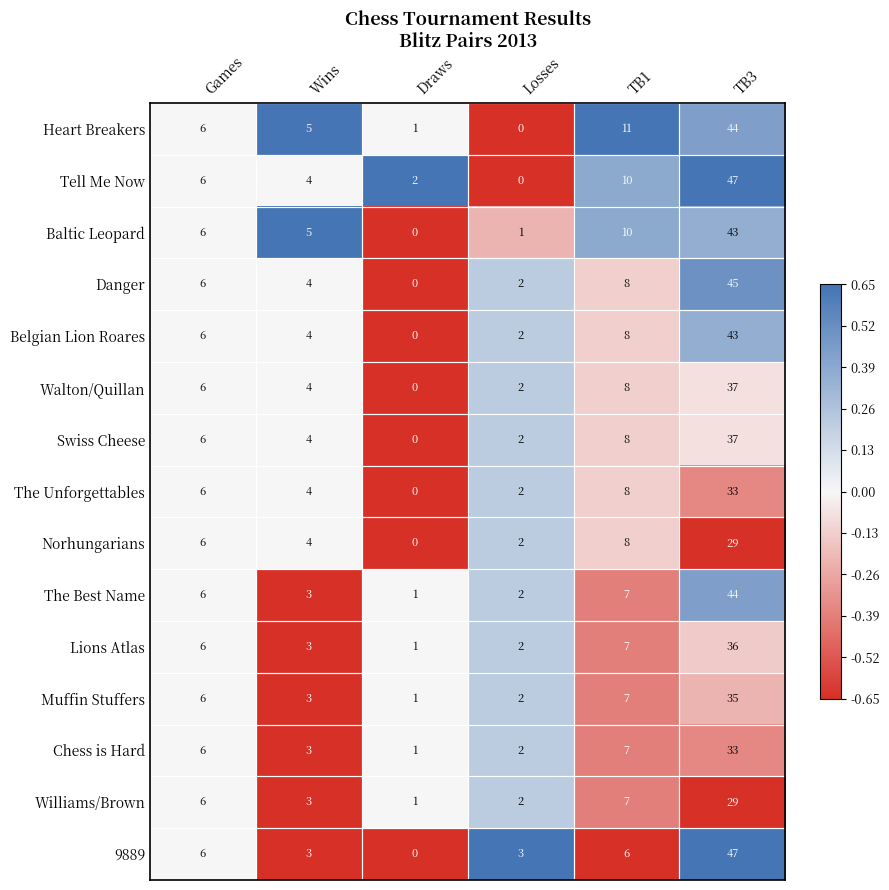

At which label does Lions Atlas reach its minimum?

Draws